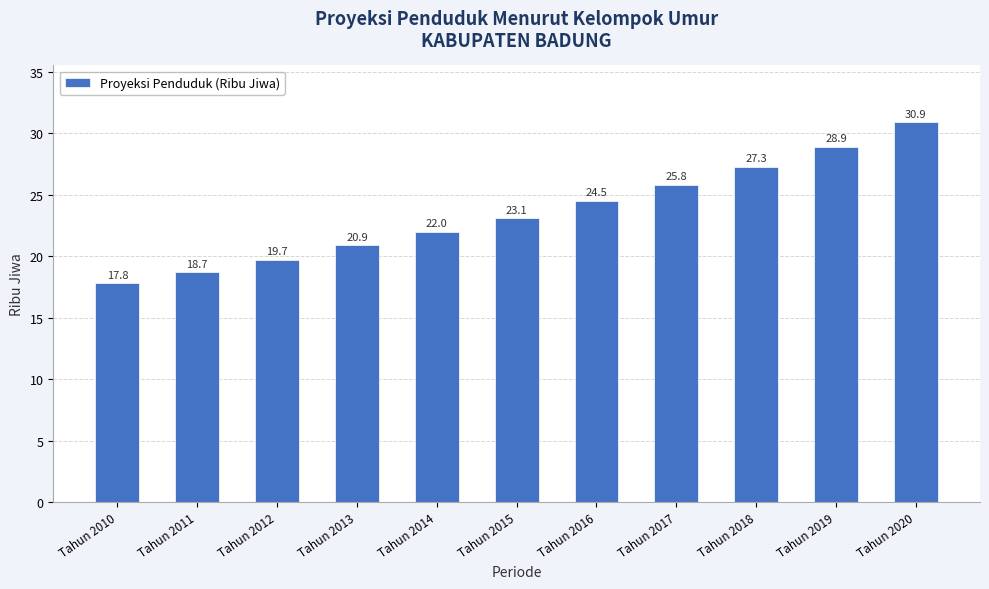

True or false: the data shows 27.8 at Tahun 2012.

False